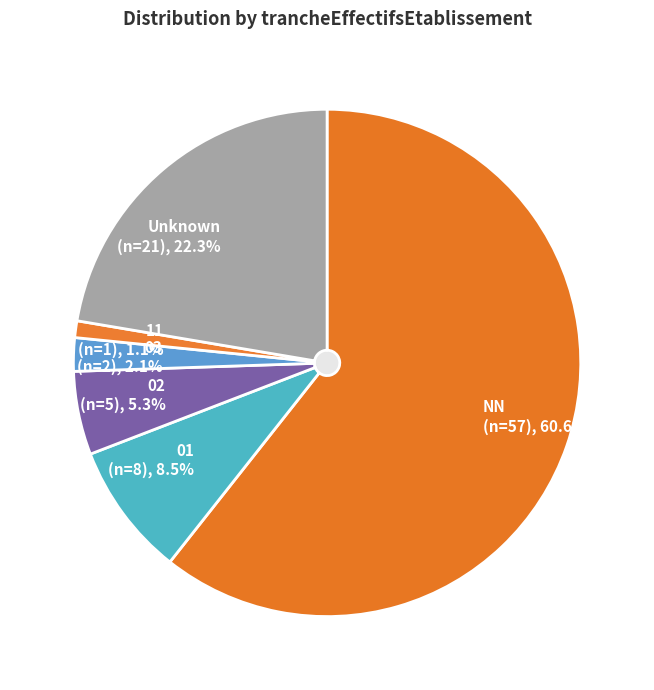

Is there any slice that represents more than half of the pie?

Yes